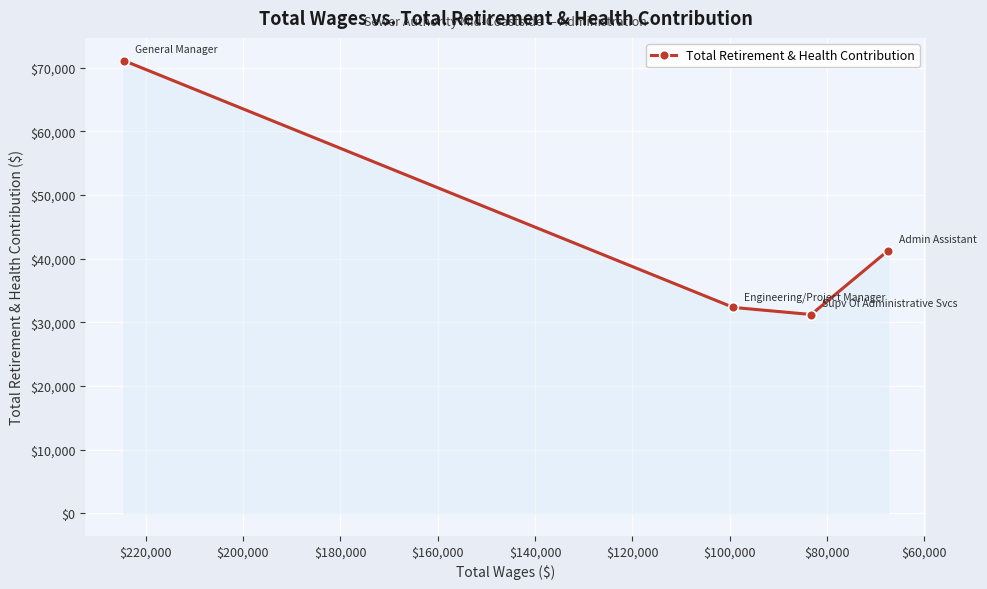

What is the difference between the maximum and minimum values?

39908